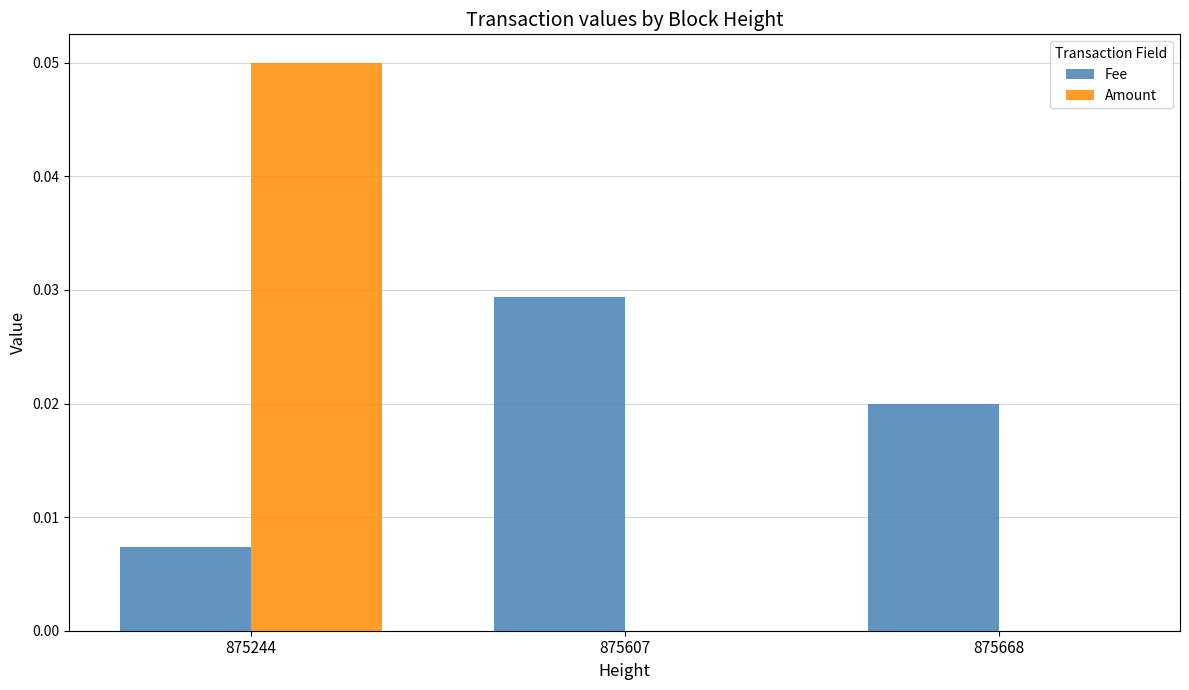

Which series has the largest total across all categories?

Fee